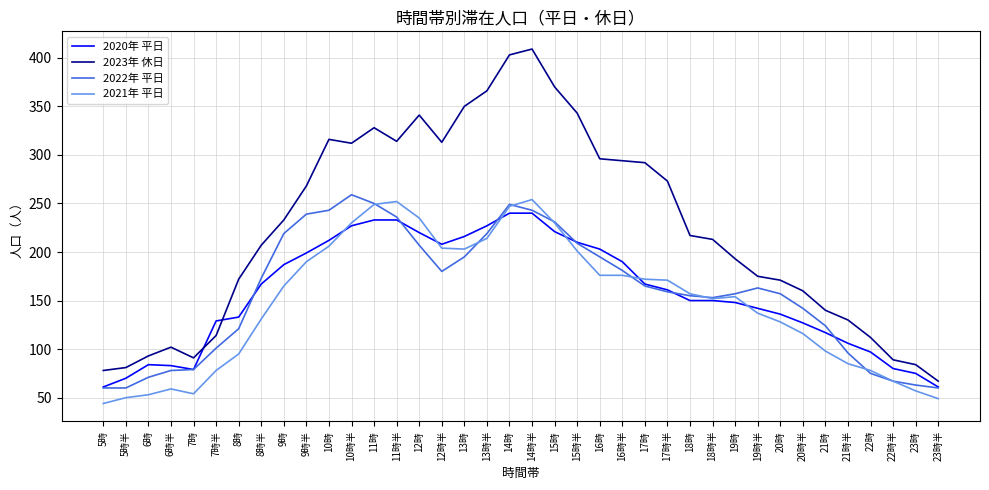

What is the difference between the maximum and second lowest values in the 2020年 平日 series?

179